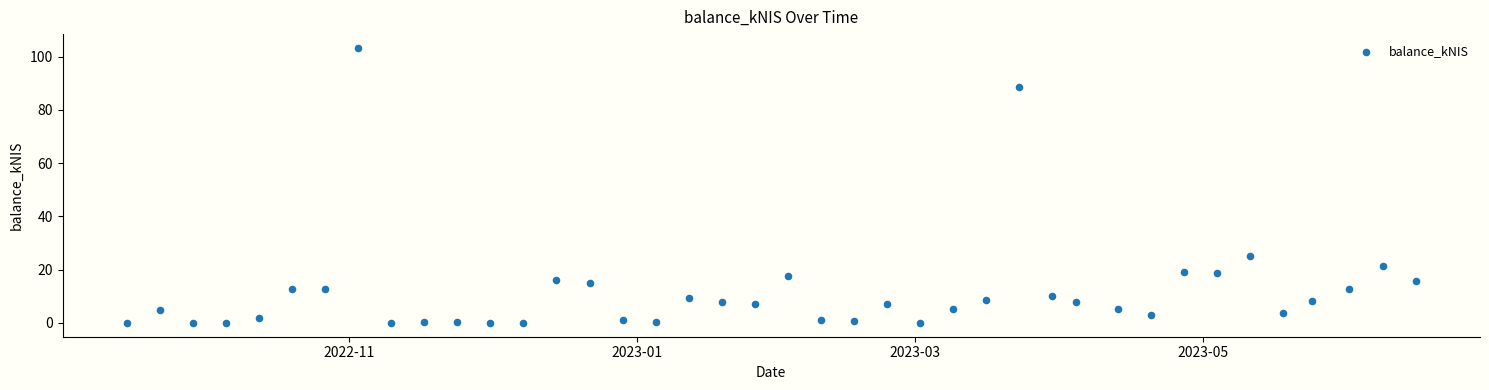

What Y value in the scatter plot is closest to 51?

25.3